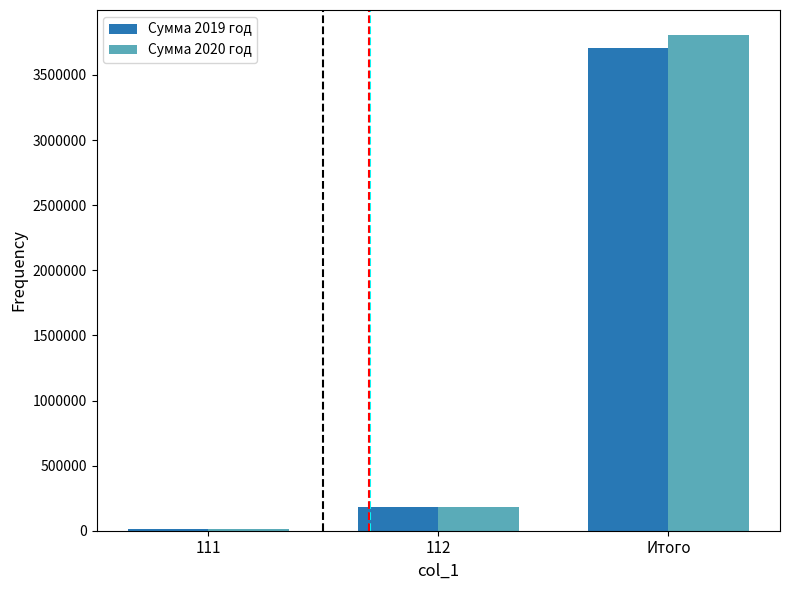

What is the lowest value of the Сумма 2020 год series?

12595.7